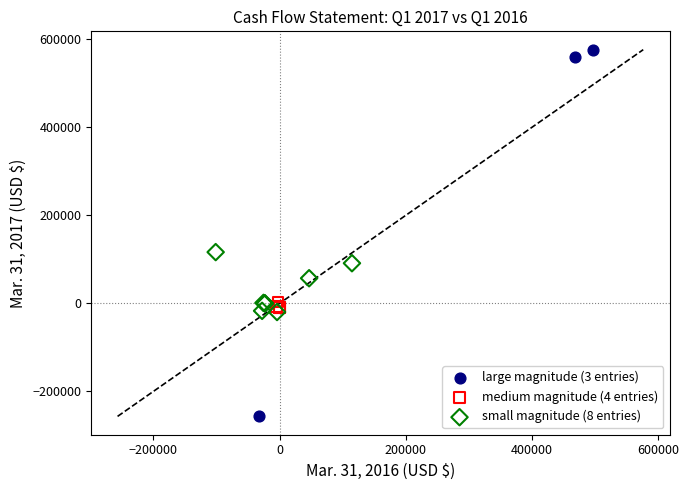

Which series reaches the minimum Y coordinate?

large magnitude (3 entries)